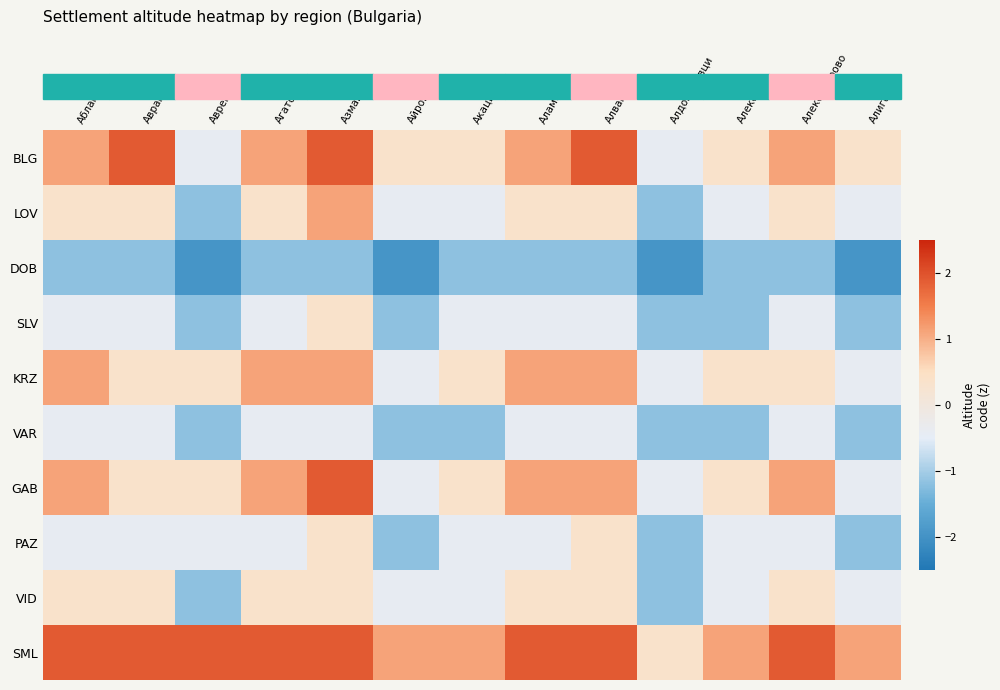

Between Айрово and Акациево, which is larger?

Айрово